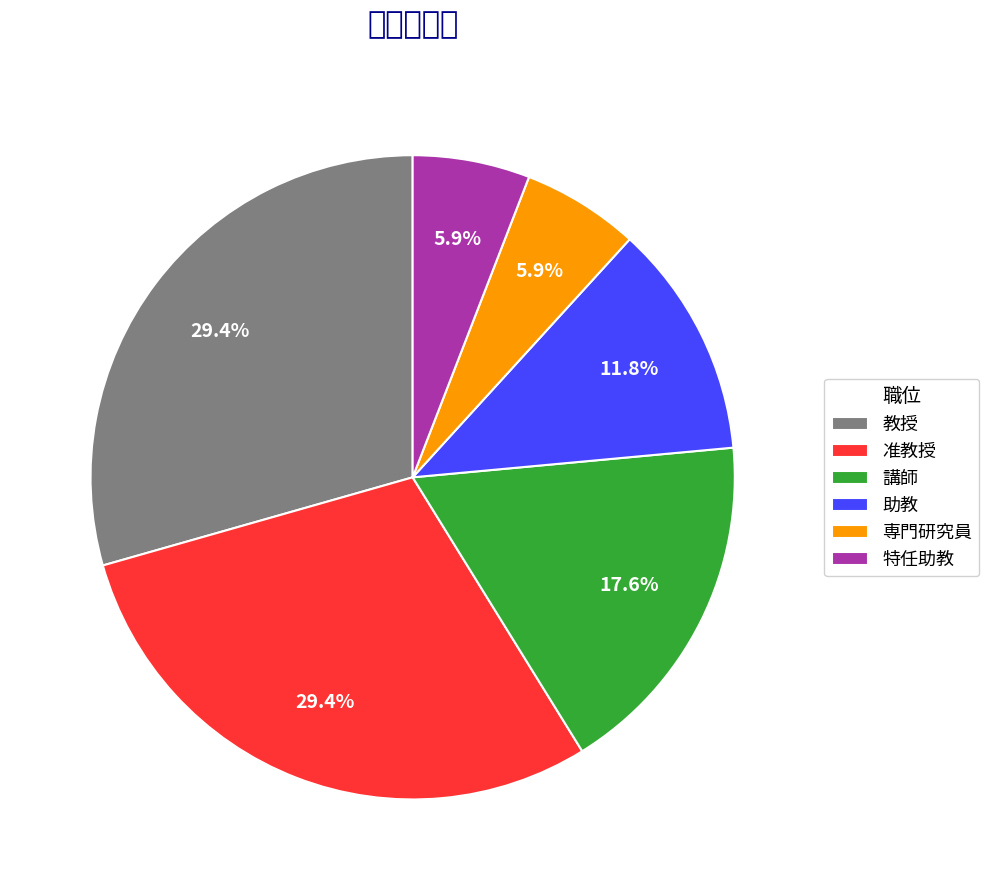

To the nearest percent, what portion does 教授 represent?

29%